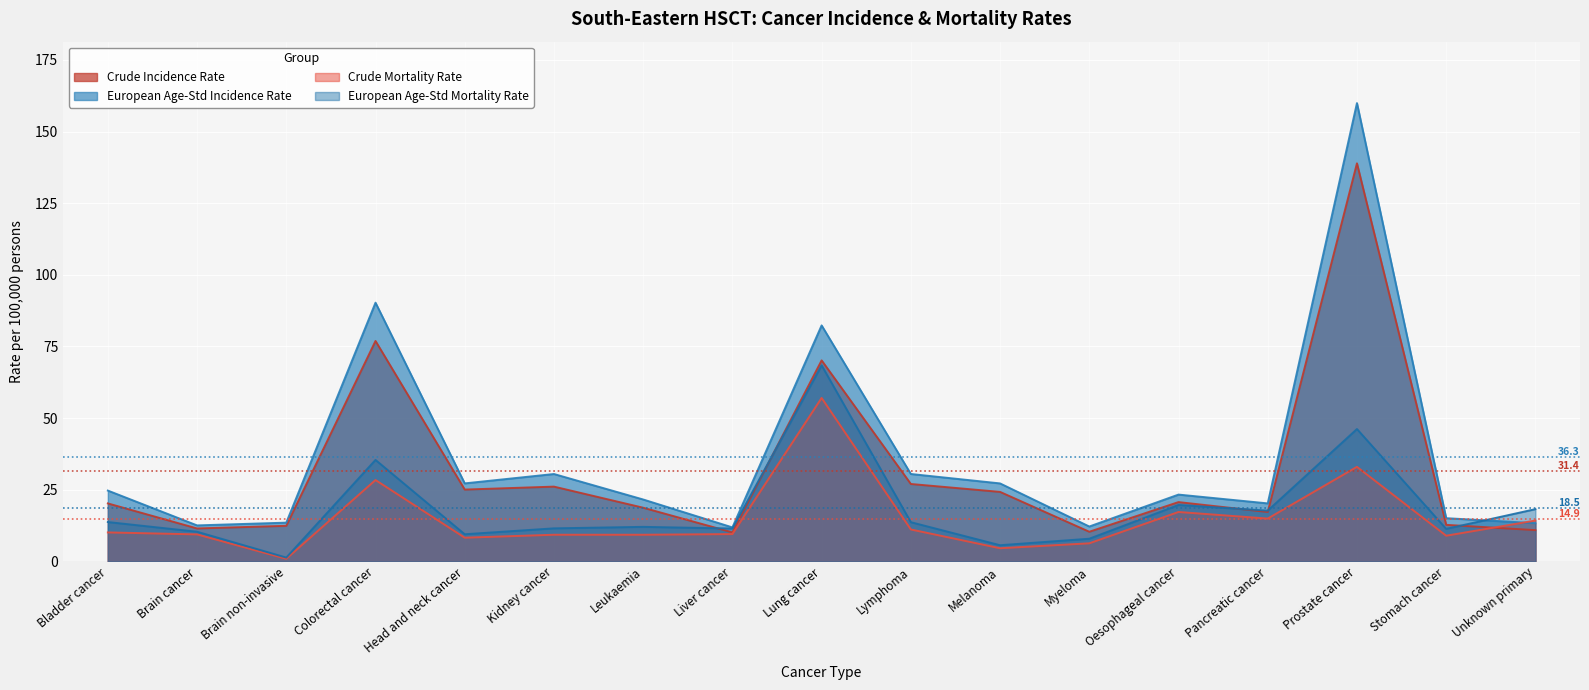

Does the chart display data point markers on the line(s)?

No